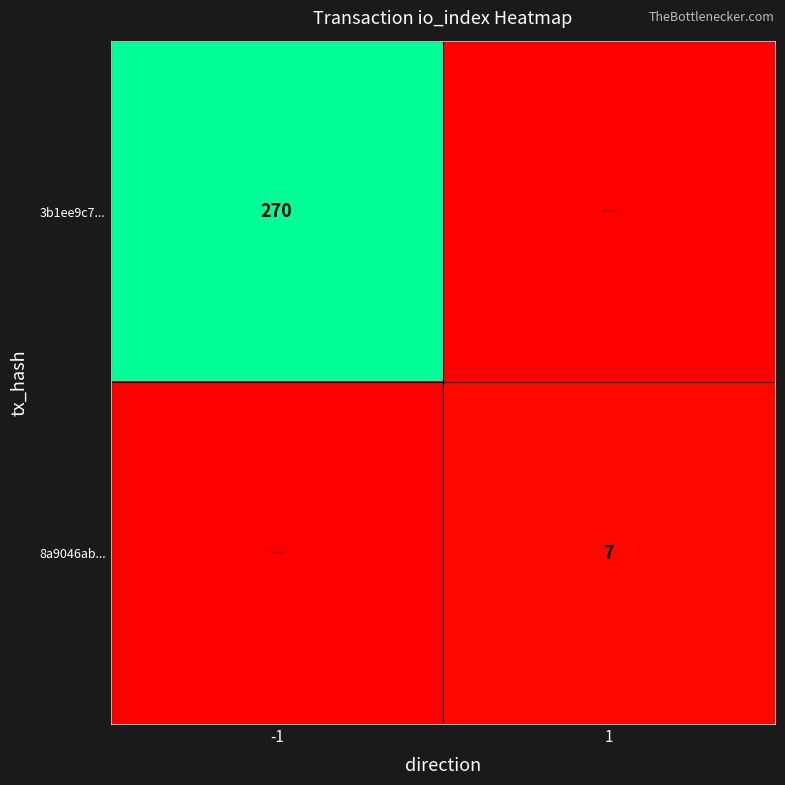

The 8a9046ab... series shows 7 at 1. True or false?

True